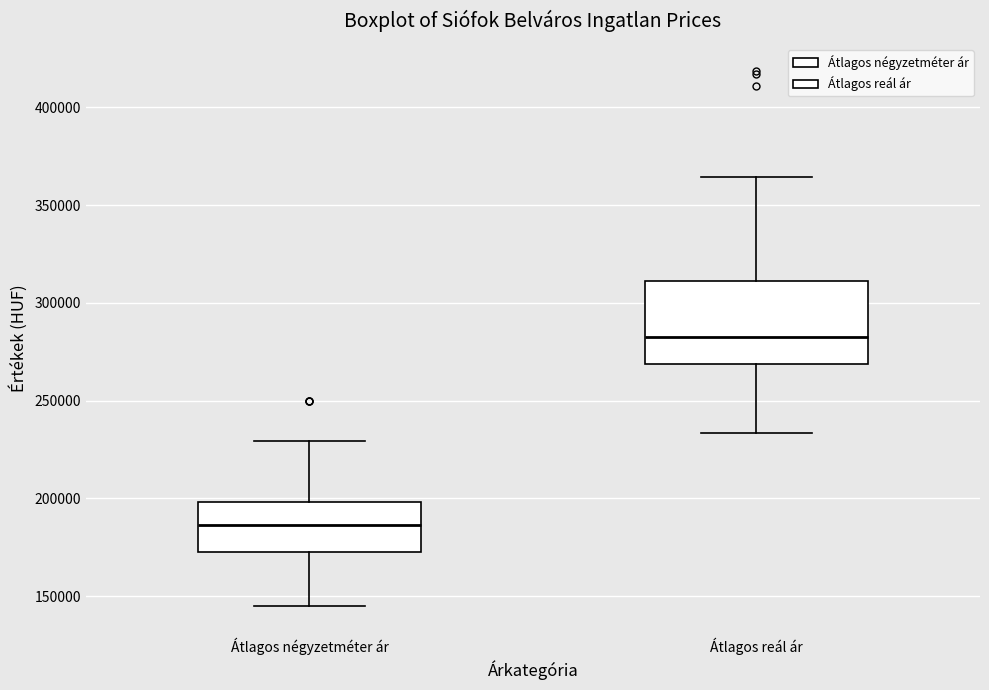

Which box is the tallest, from its lower edge to its upper edge?

Átlagos reál ár